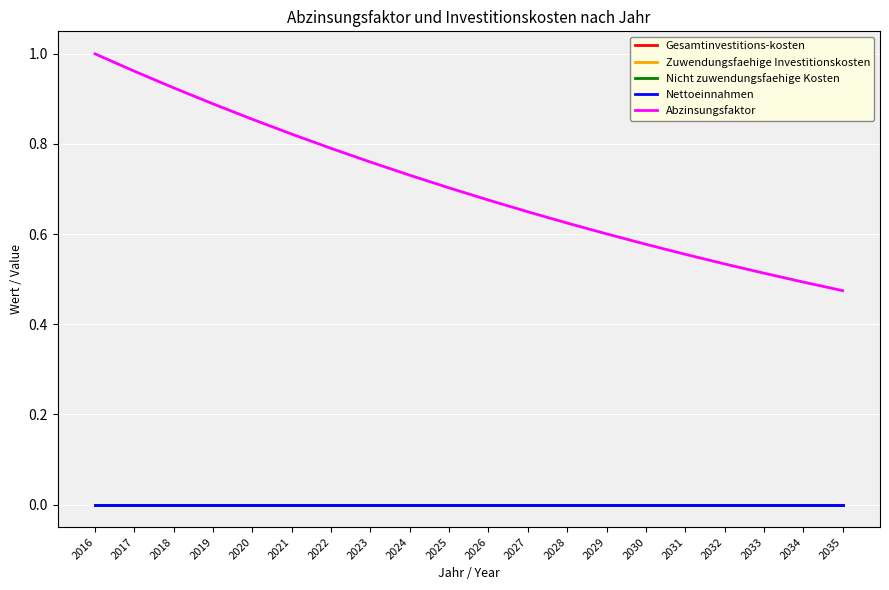

Between 2018 and 2025, which series saw the biggest shift?

Abzinsungsfaktor